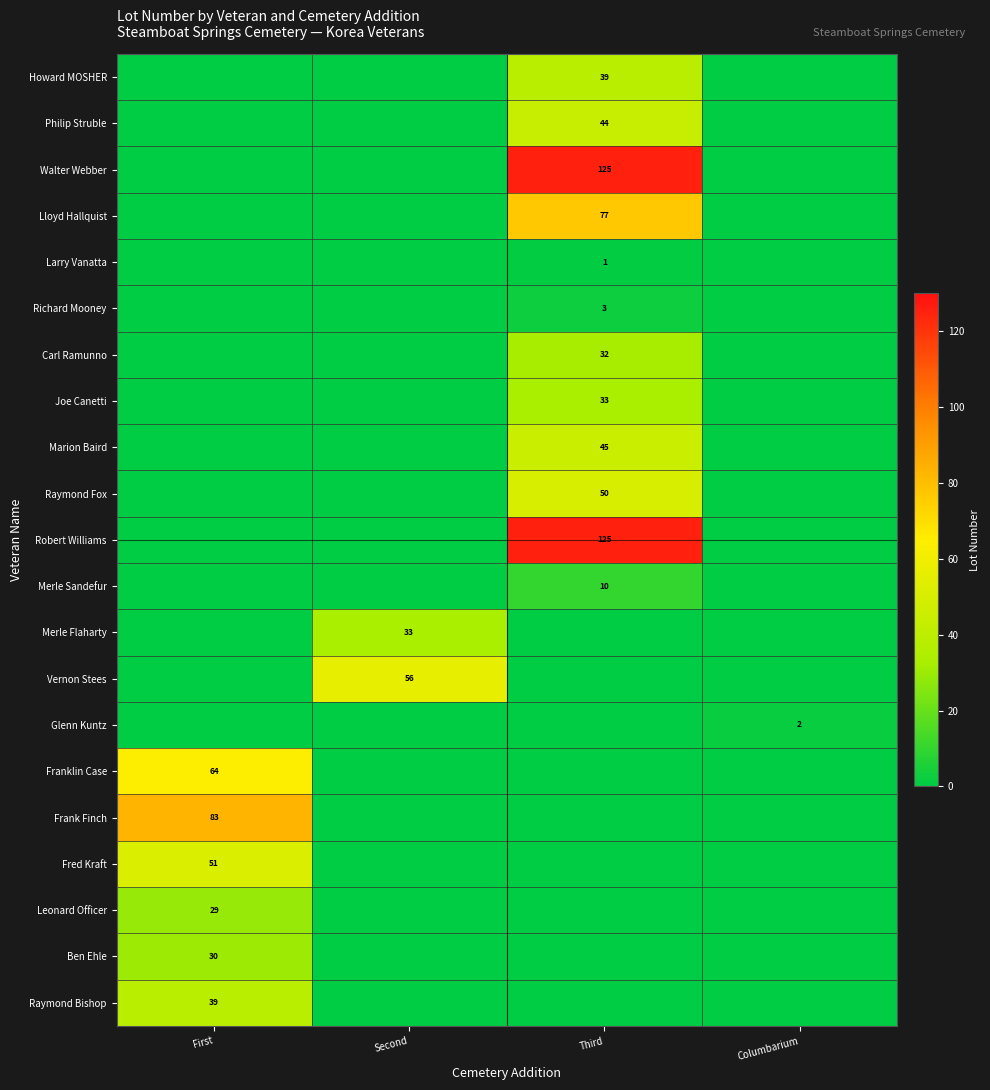

The Raymond Bishop series shows 10 at First. True or false?

False